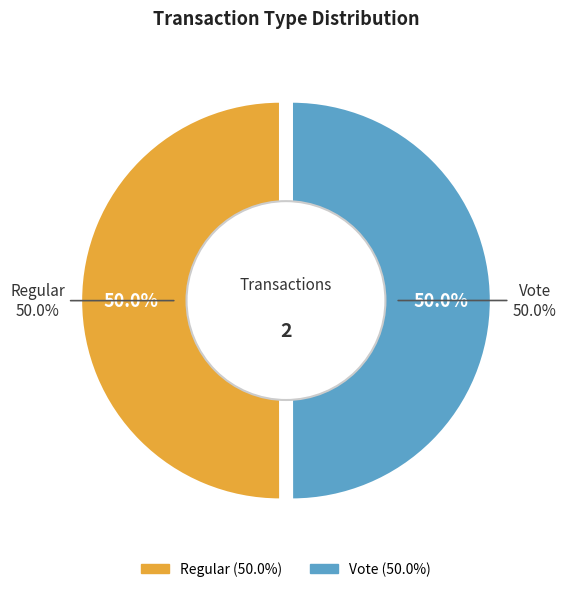

Between Regular and Vote, which is larger?

Regular